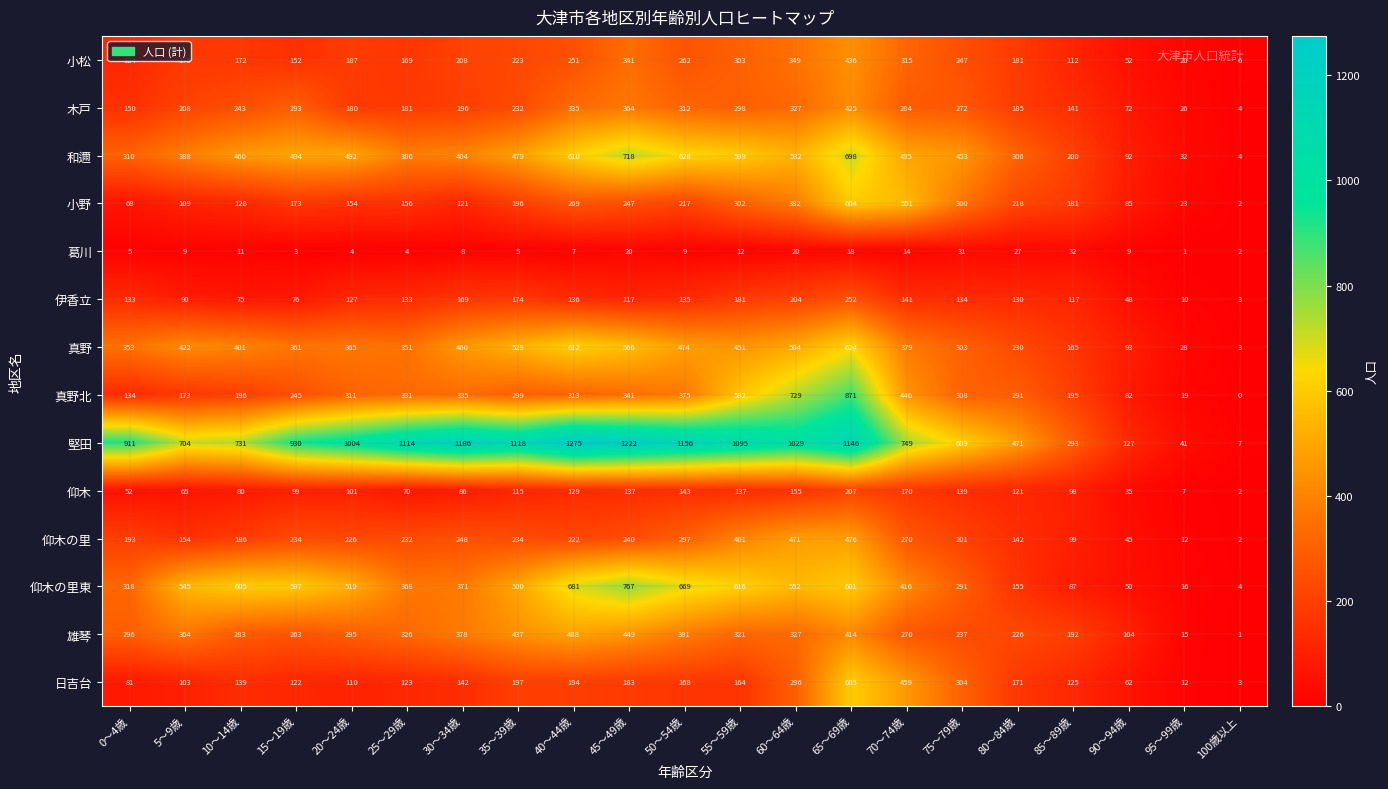

At 40～44歳, list the series in order from smallest to largest.

葛川, 仰木, 伊香立, 日吉台, 仰木の里, 小松, 小野, 真野北, 木戸, 雄琴, 和邇, 真野, 仰木の里東, 堅田